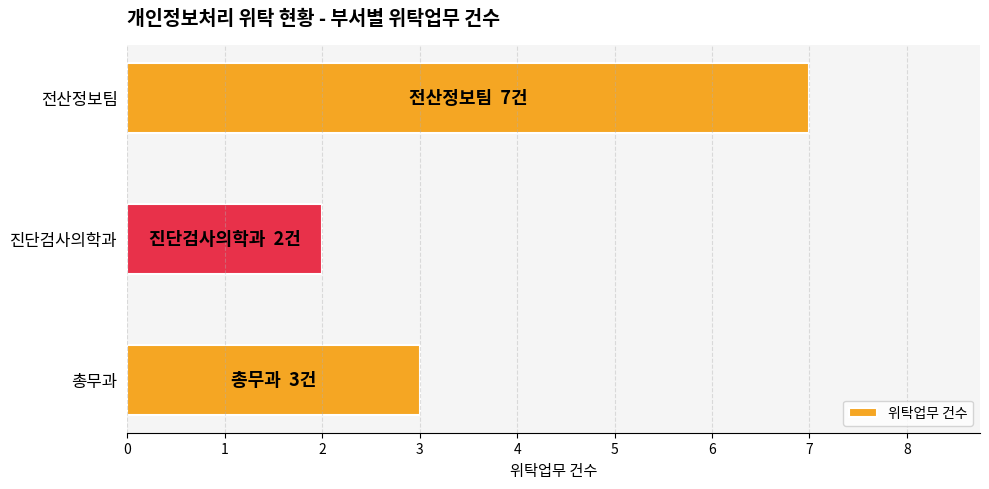

What is the approximate value at 전산정보팀?

7